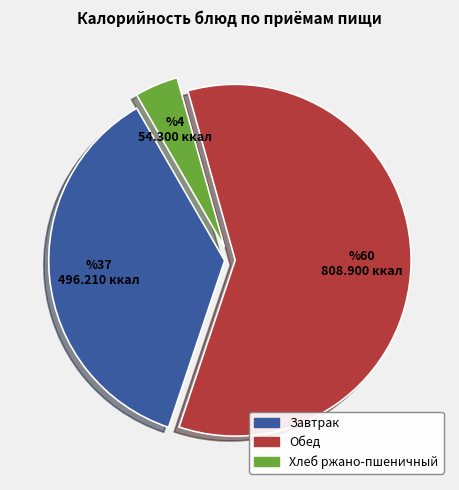

The Завтрак slice represents 25% of the pie. True or false?

False